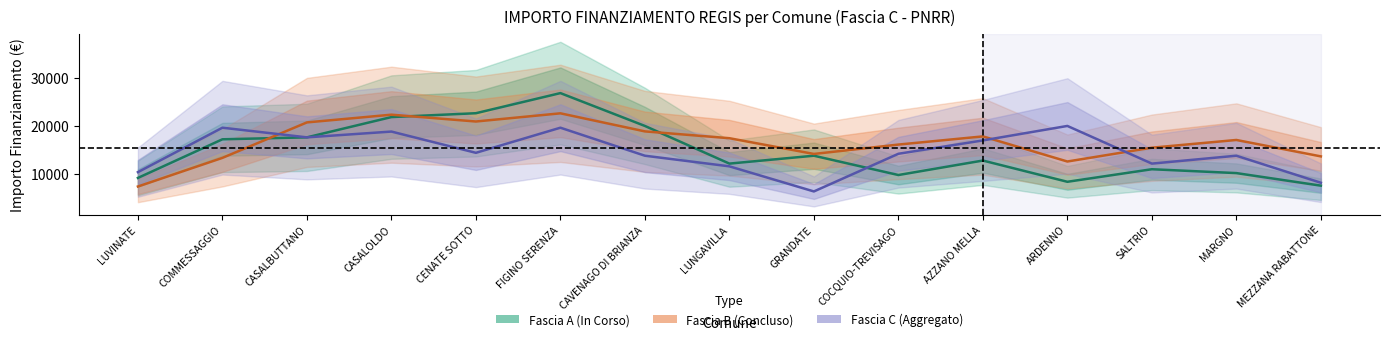

Rank the series at CASALOLDO from highest to lowest value.

Fascia B (Concluso), Fascia A (In Corso), Fascia C (Aggregato)